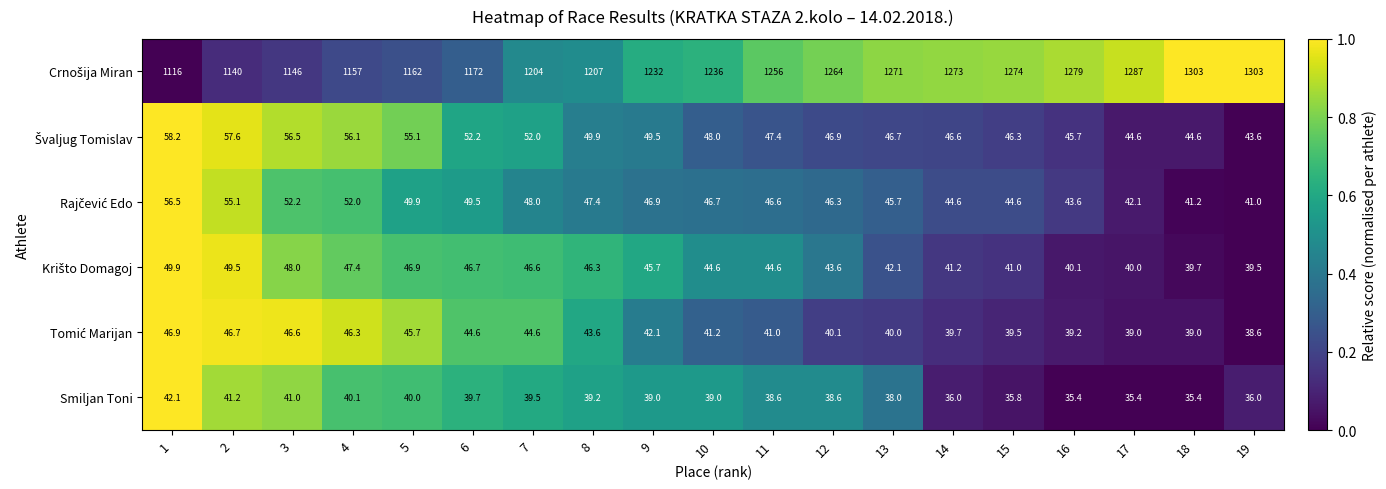

What is the greatest value displayed?

1303.0